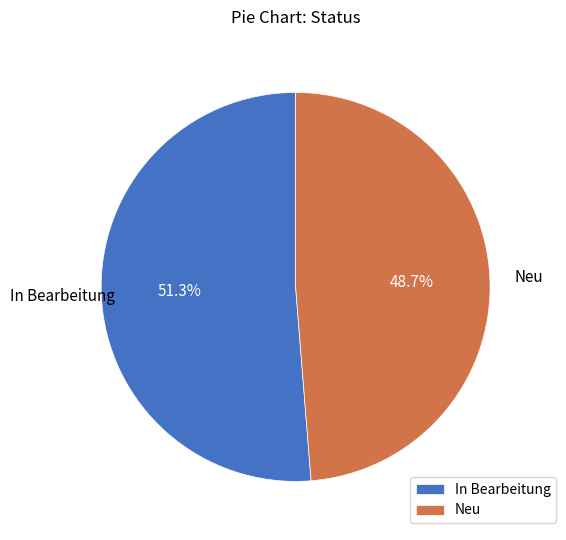

How many slices are in this pie chart?

2